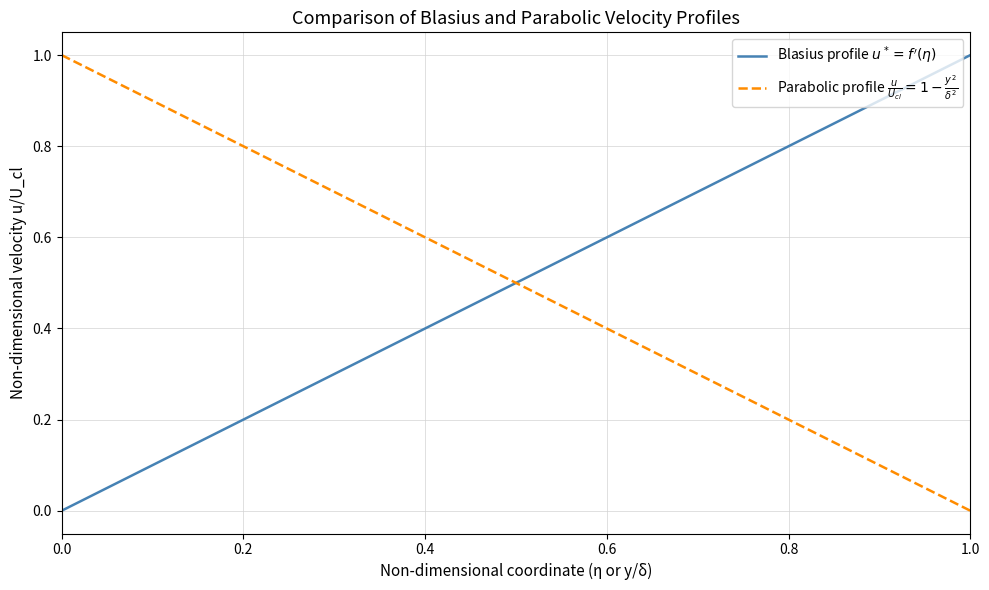

Does the chart have visible grid lines?

Yes